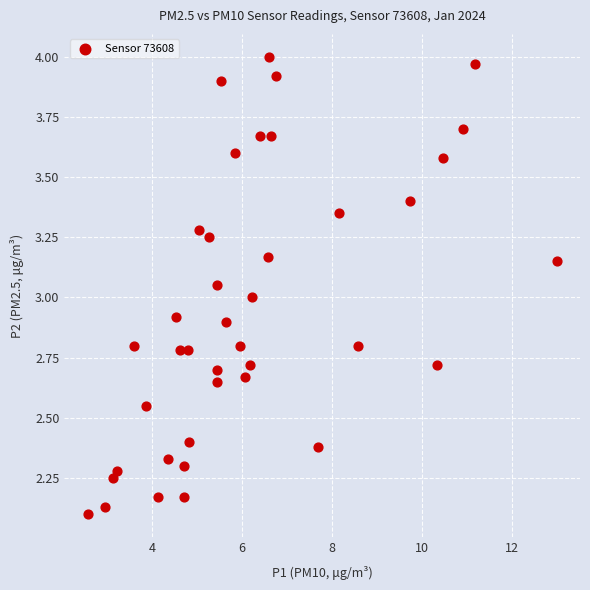

What is the range of X values (max minus min)?

10.4